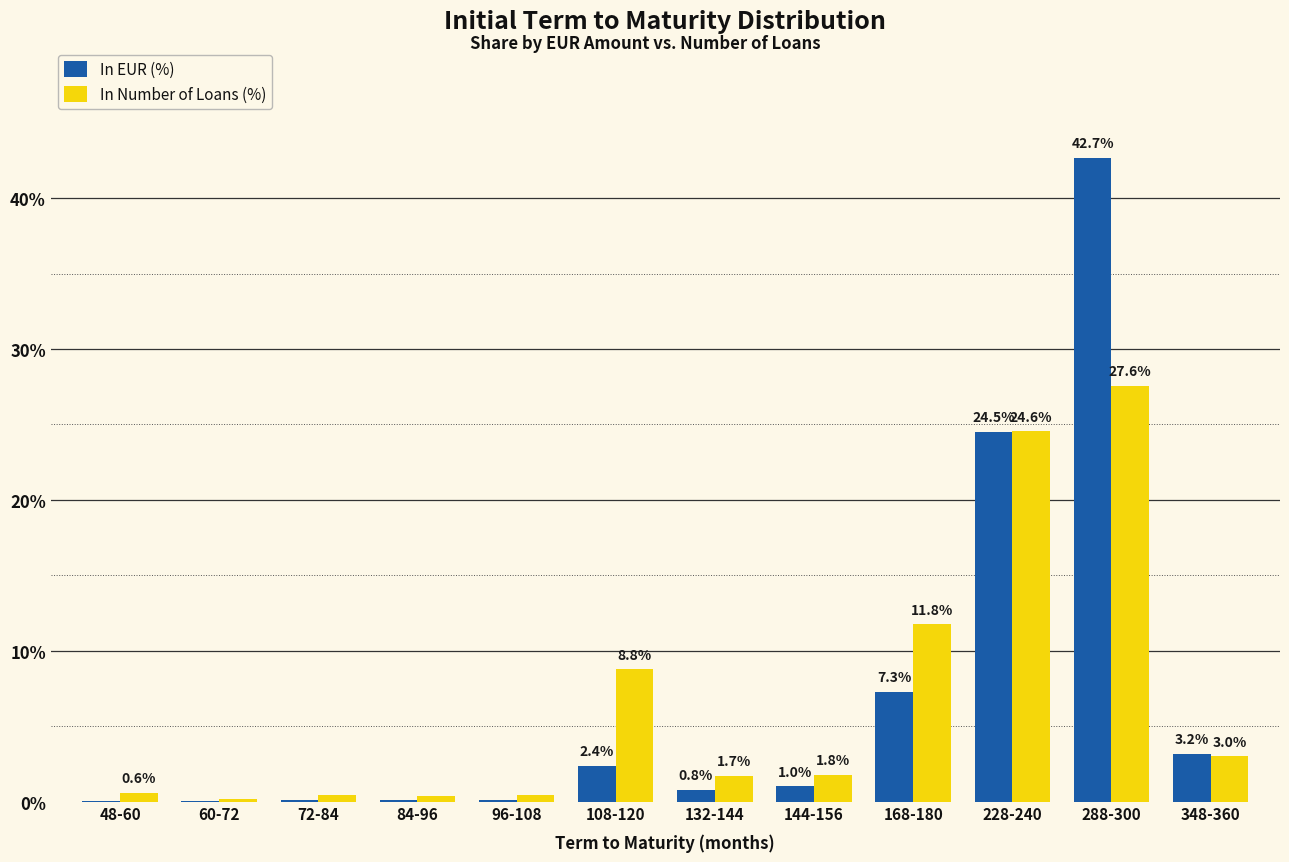

How many data points does each series have?

12